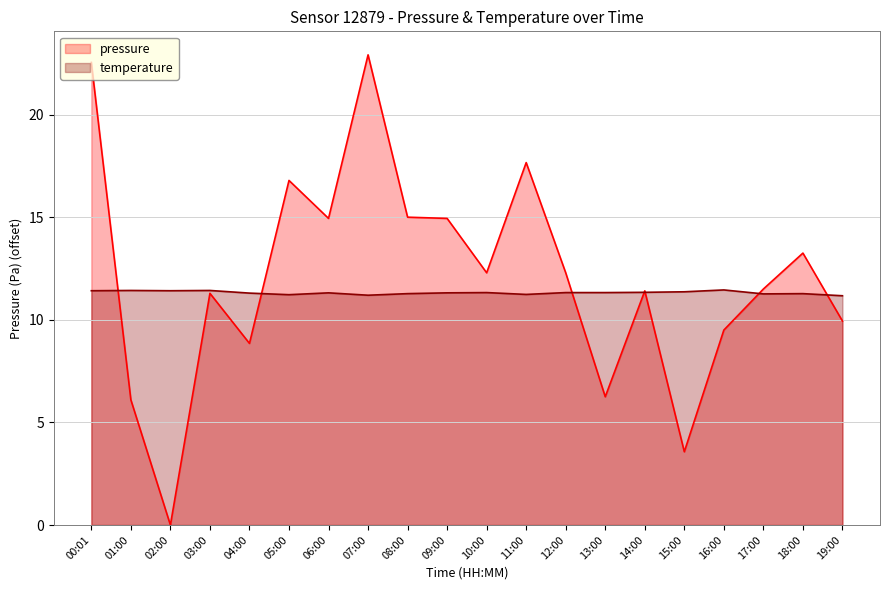

What is the difference between the maximum and minimum values in the pressure series?

22.9